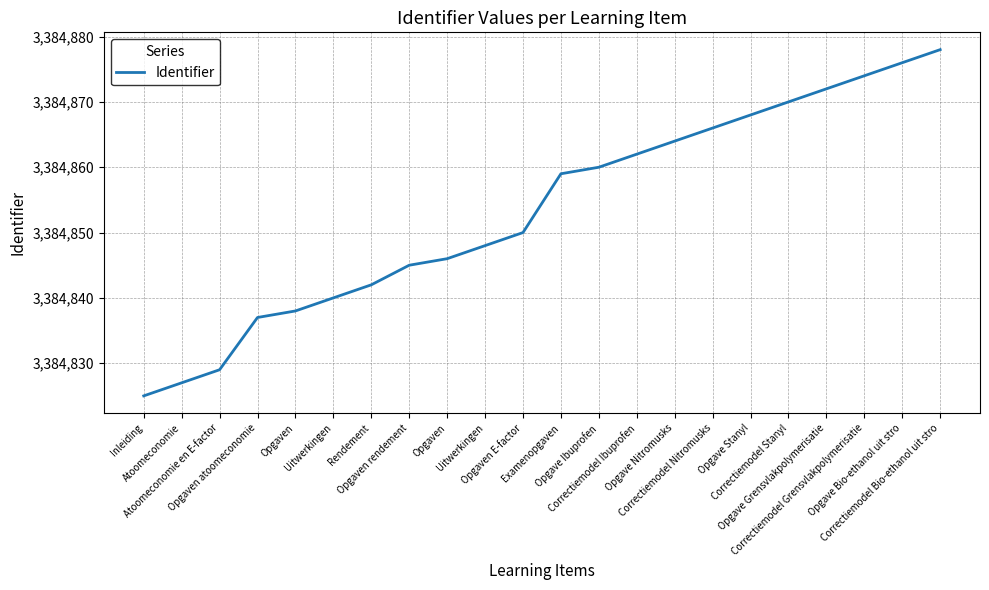

Which has a higher value, Opgaven rendement or Uitwerkingen?

Opgaven rendement